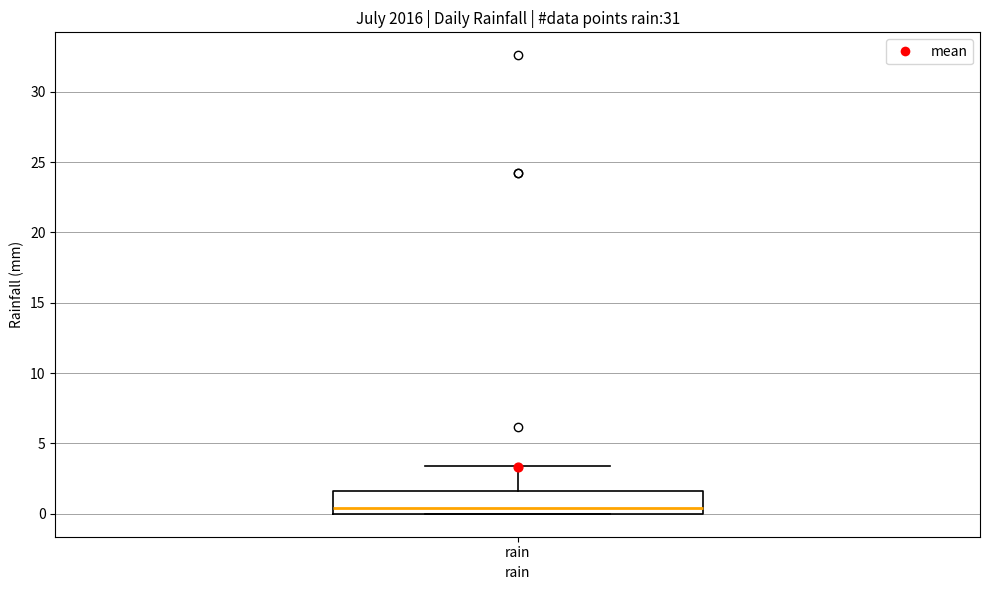

Transcribe this box plot: give where the median line is, the range the box spans, and where the two whiskers end, as read against the y-axis. The values are not printed on the chart, so give them approximately, as read against the axis.

median 0.5, box 0.0 to 1.5, whiskers 0.0 to 3.5